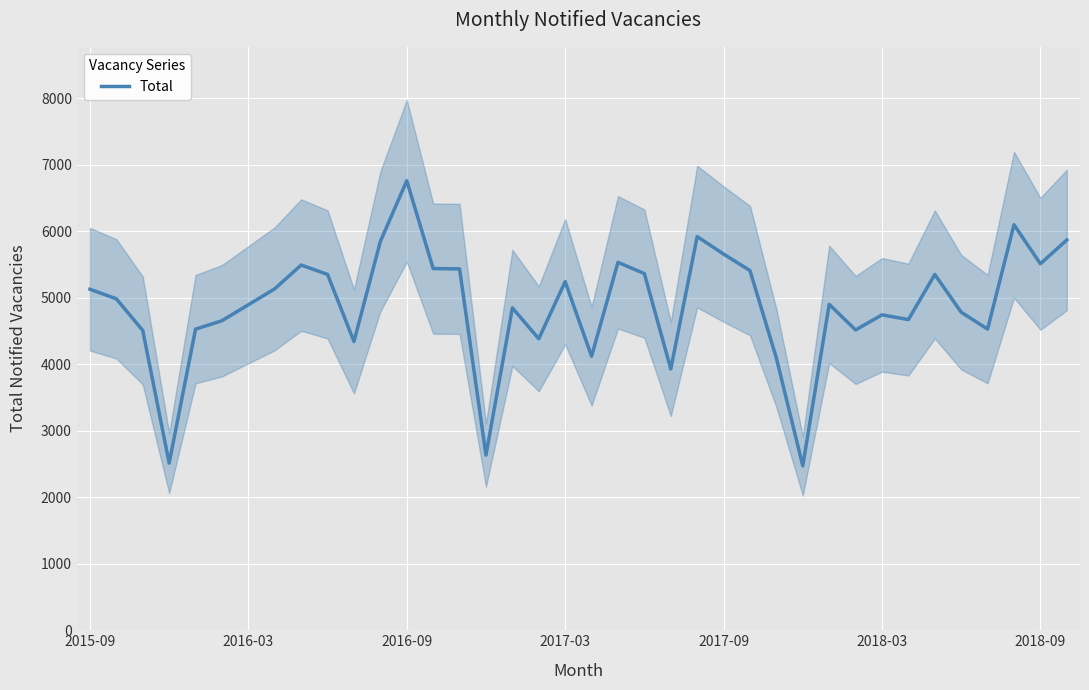

What is the greatest value displayed?

6758